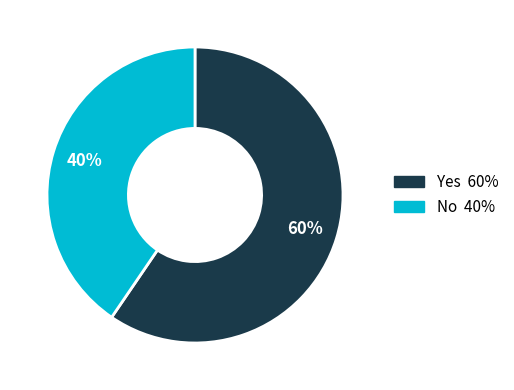

Is the sum of Yes and No greater than half?

Yes